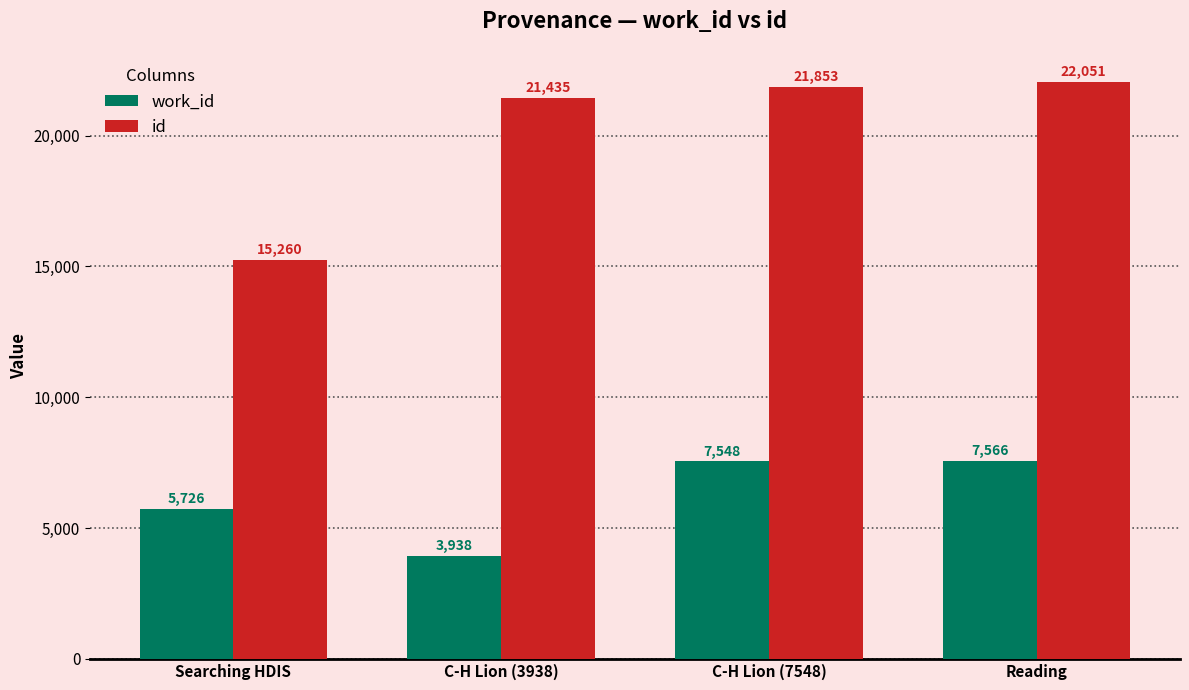

The value of work_id at C-H Lion (3938) is 983. True or false?

False